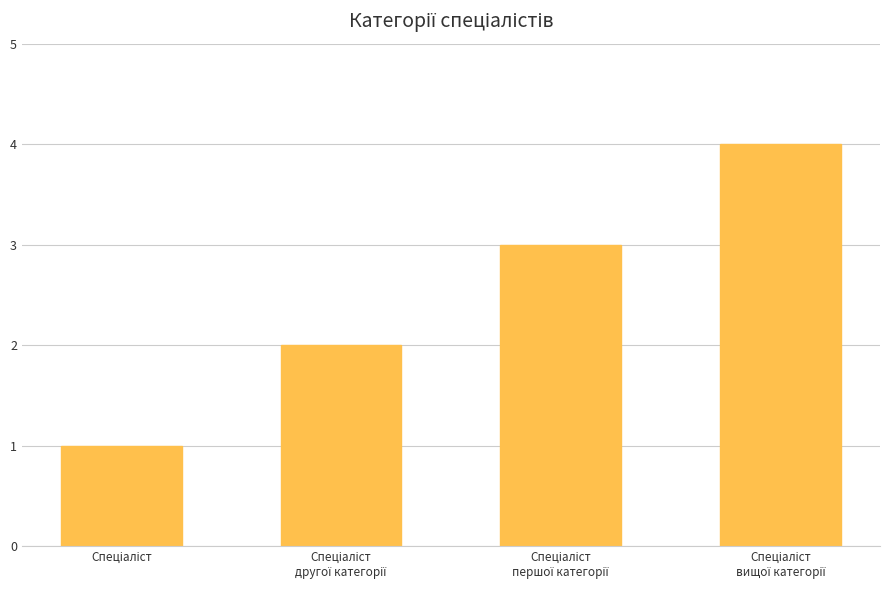

What is the value of the 3rd bar from the left?

3